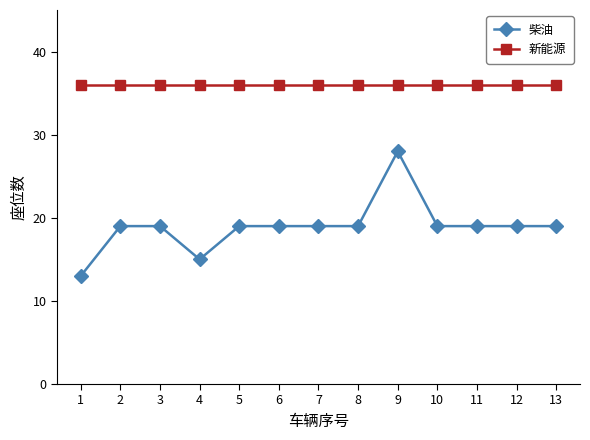

What value does the 柴油 series have at 3, to the nearest 10?

20